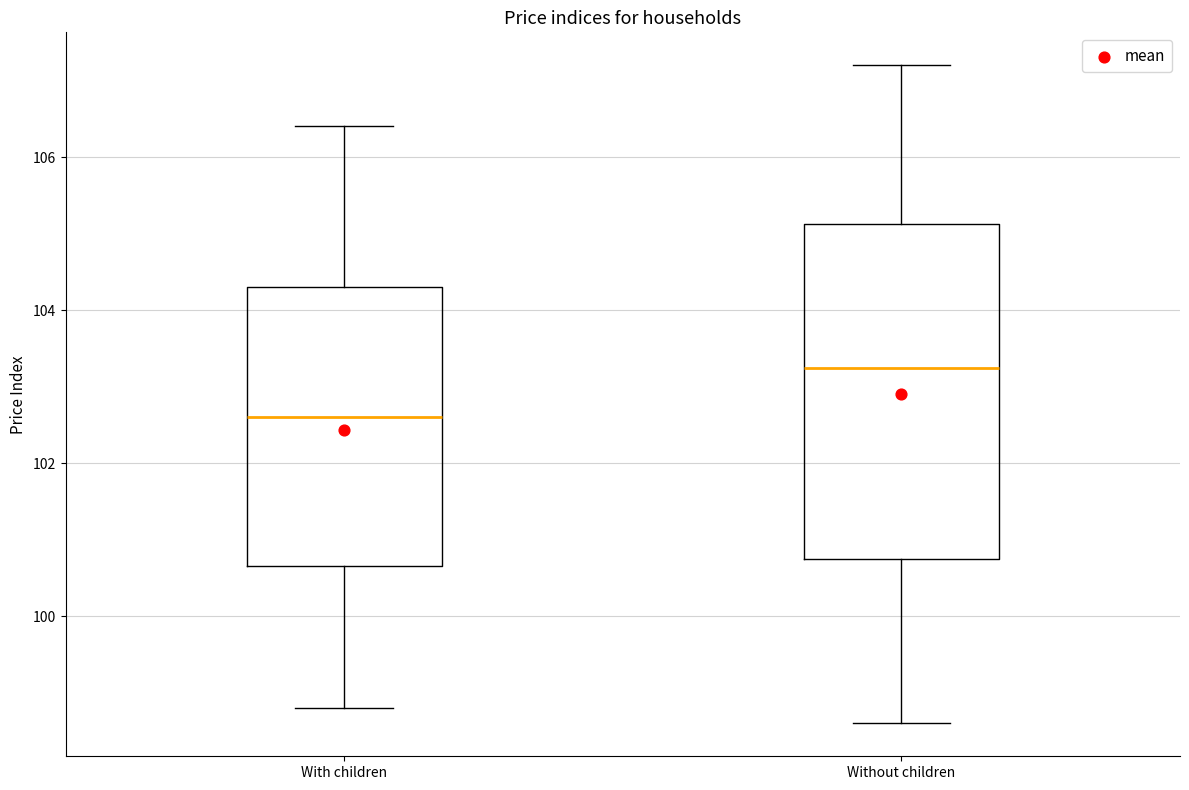

Reading left to right, read every box against the y-axis: the position of its median line, the range the box covers, and the ends of its whiskers. The values are not printed on the chart, so give them approximately, as read against the axis.

With children: median 102.6, box 100.6 to 104.4, whiskers 98.8 to 106.4
Without children: median 103.2, box 100.8 to 105.2, whiskers 98.6 to 107.2